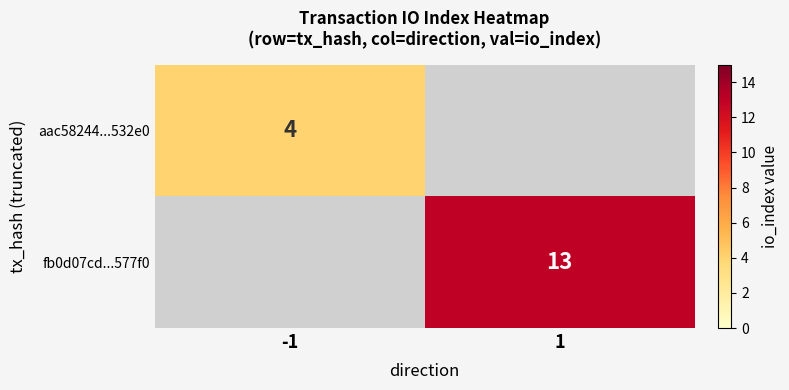

The value of aac58244...532e0 at -1 is 4. True or false?

True